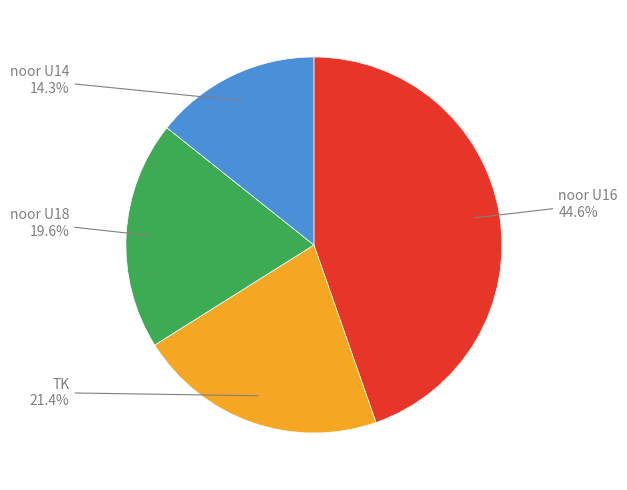

Is there a majority slice in this chart?

No